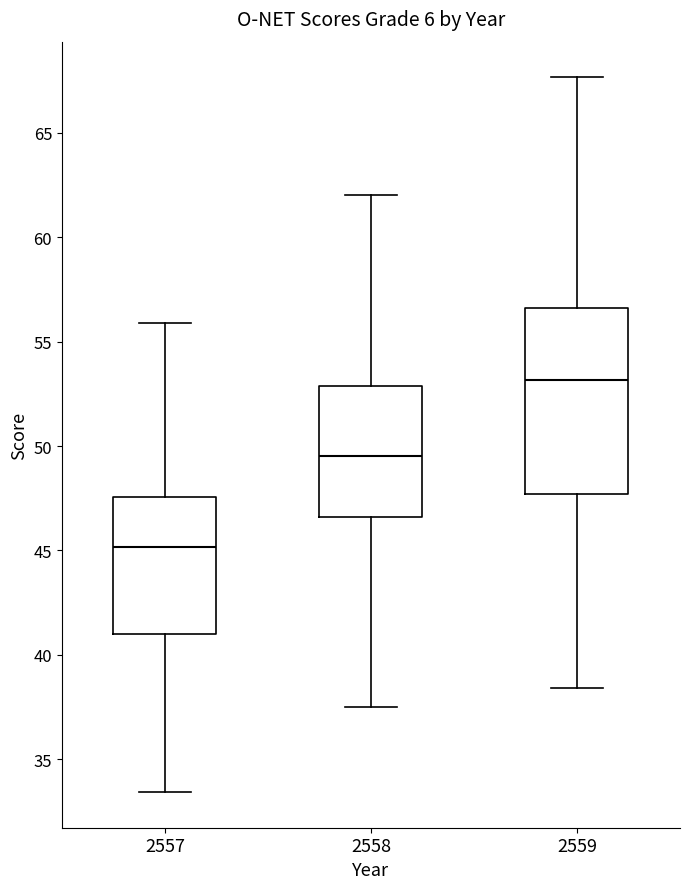

Where does the upper whisker of the box at x = 2559 end on the y-axis? The values are not printed on the chart, so give them approximately, as read against the axis.

67.5